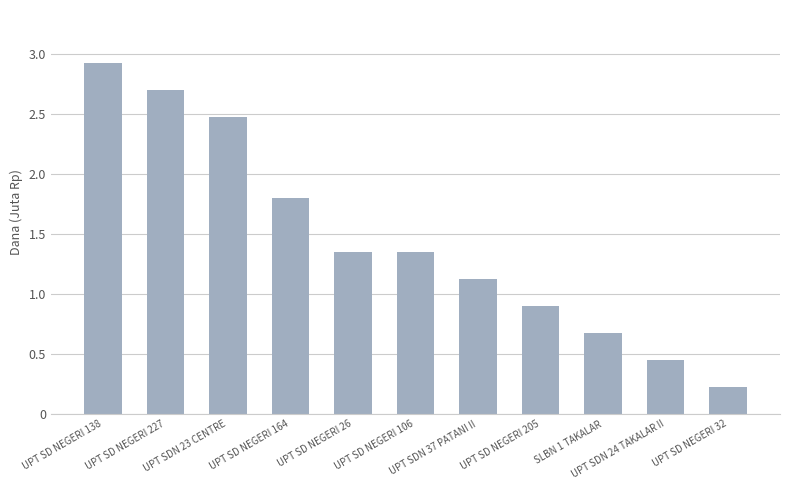

What is the value of the 1st bar from the left?

2925000